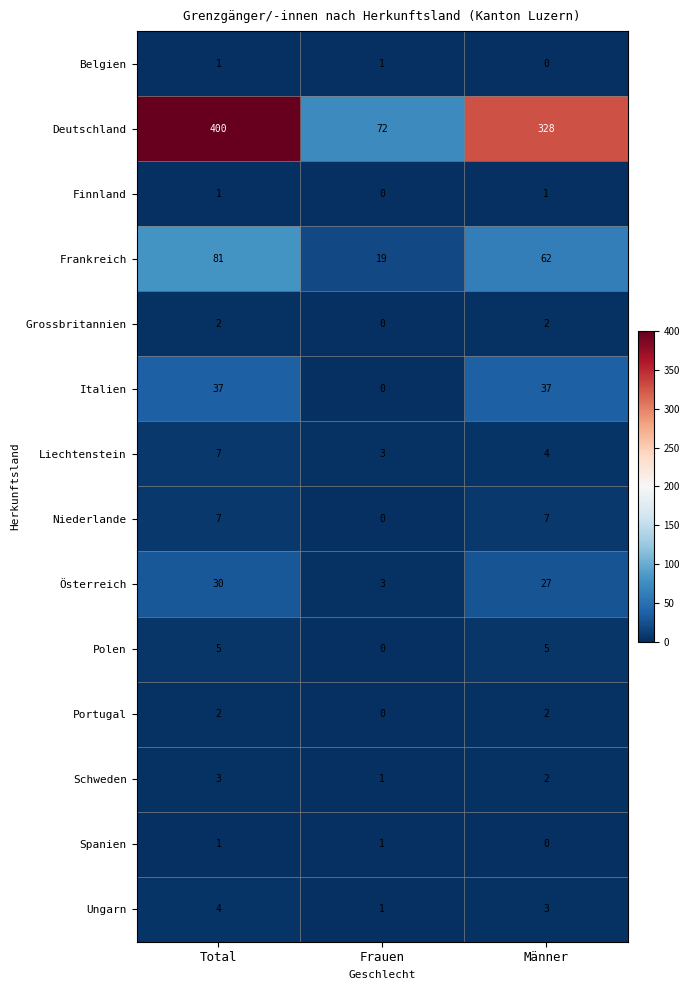

Which series has the widest spread of values?

Deutschland